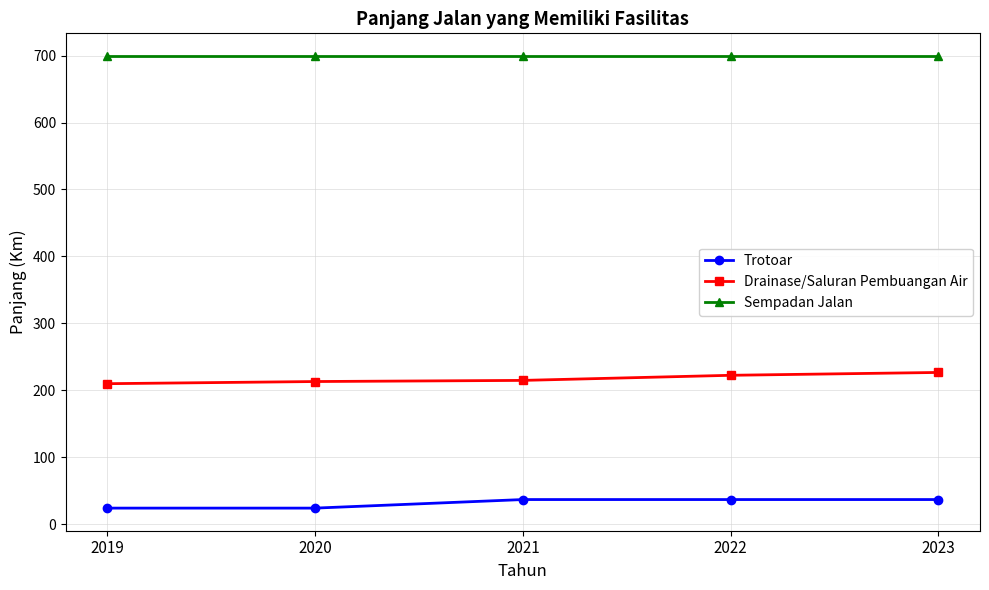

The Drainase/Saluran Pembuangan Air series shows 214.6 at 2021. True or false?

True